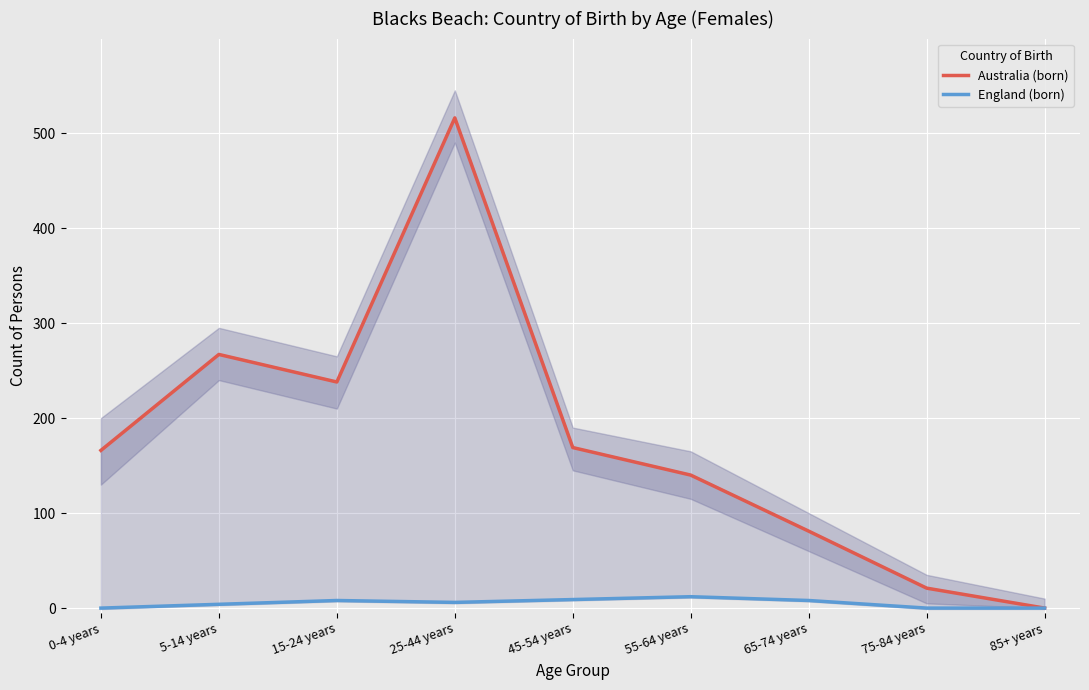

The England (born) series shows 12 at 55-64 years. True or false?

True